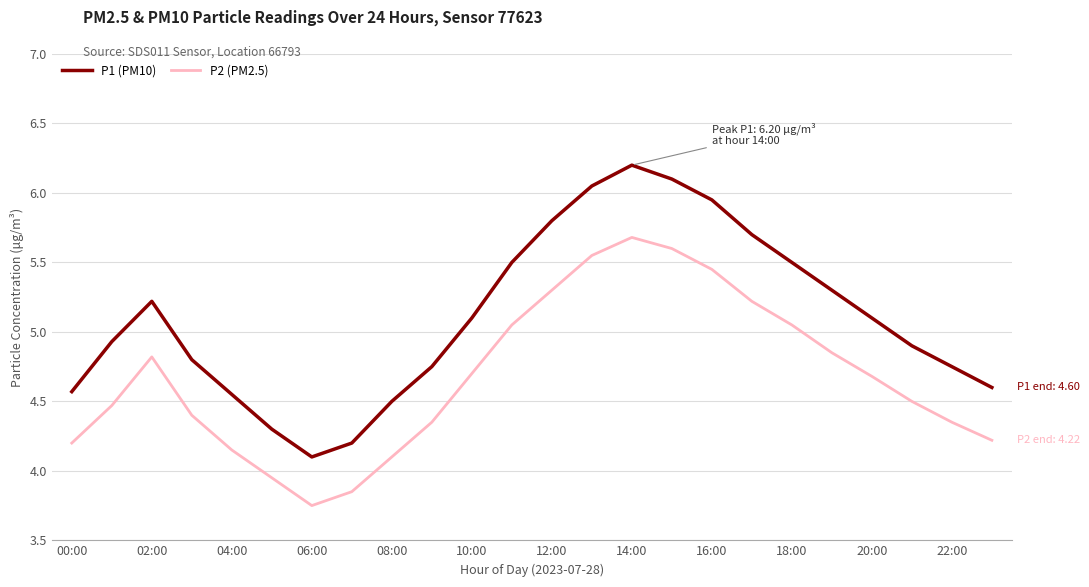

How many interior local valleys does the P1 (PM10) series have?

1